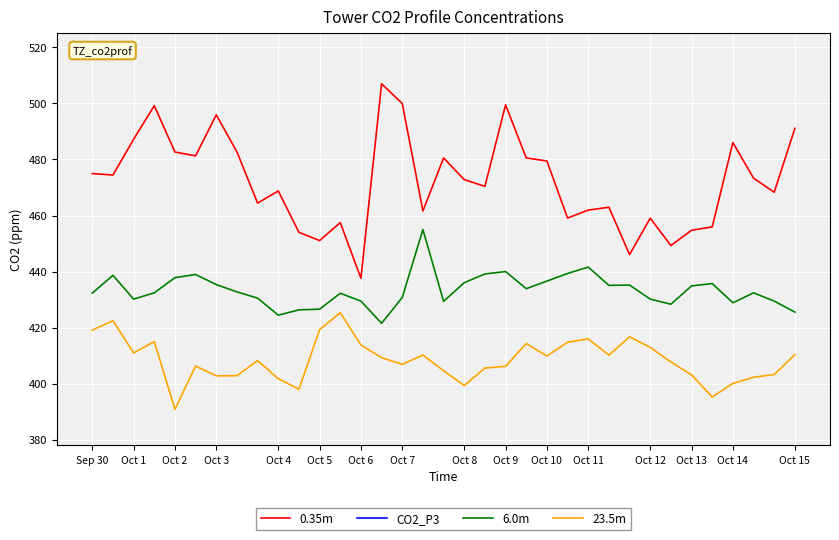

What is the spread (max minus min) of values at 21?

66.2